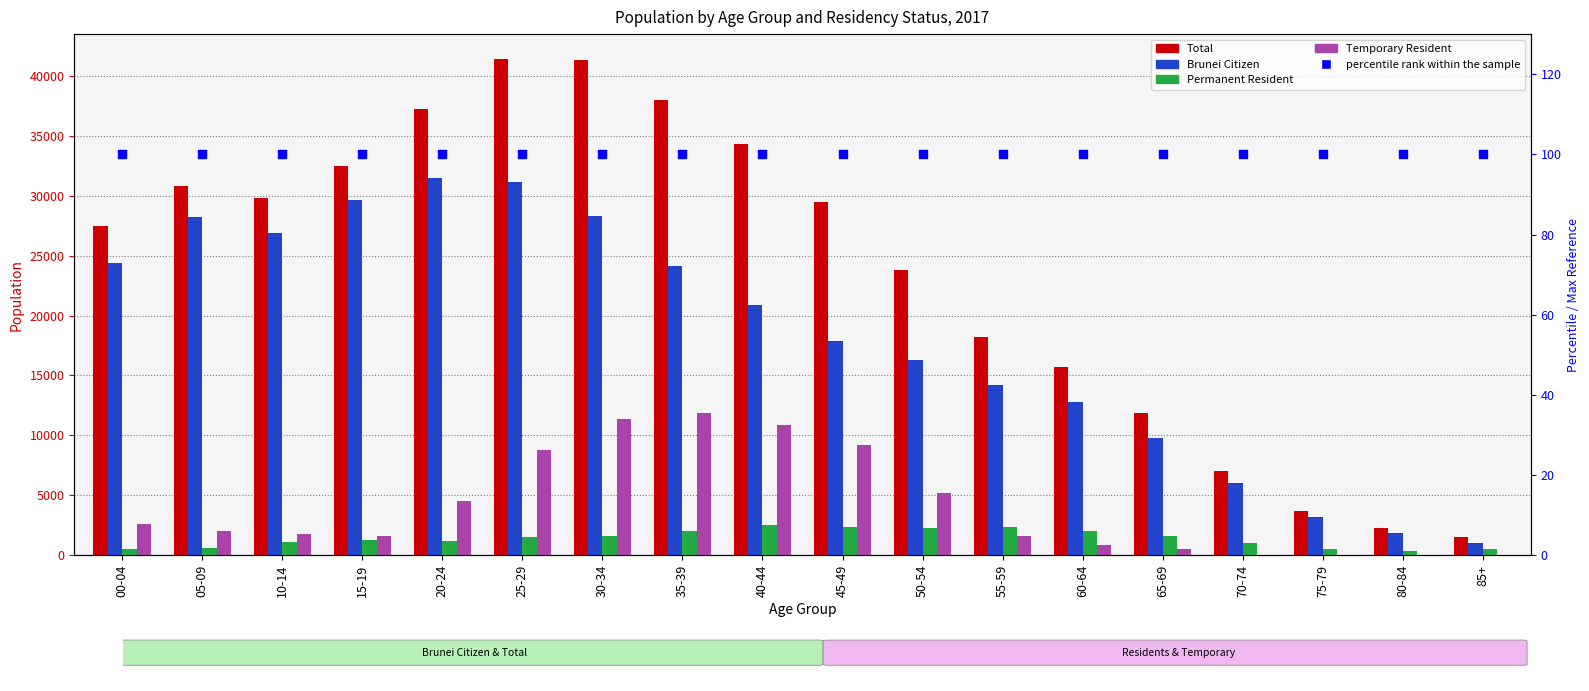

Which series contains the highest Y value?

Total